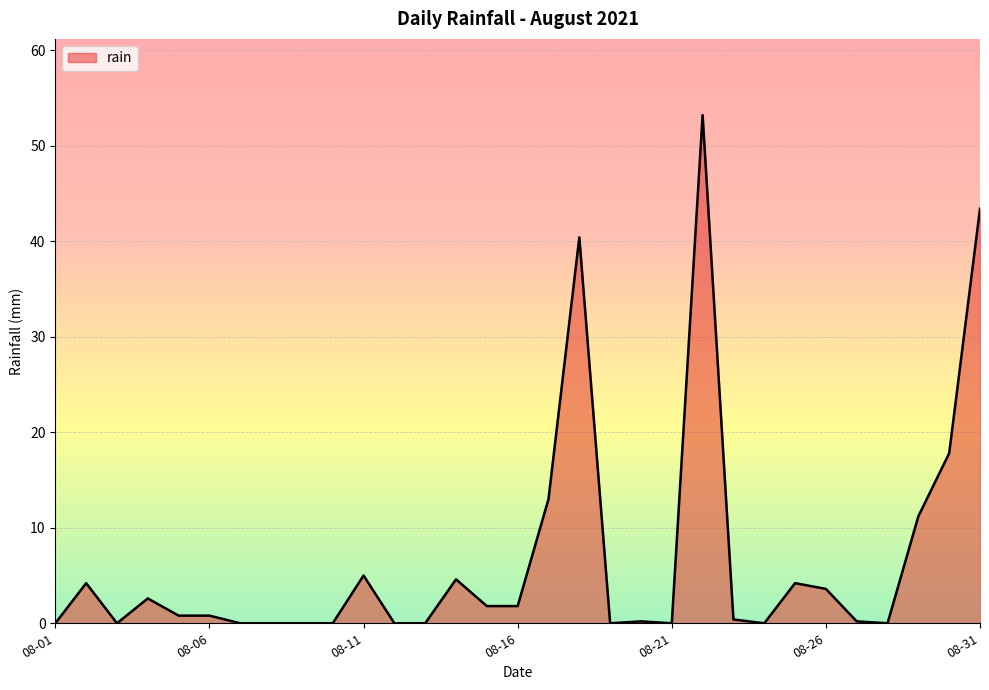

What is the maximum value shown in the chart?

53.2